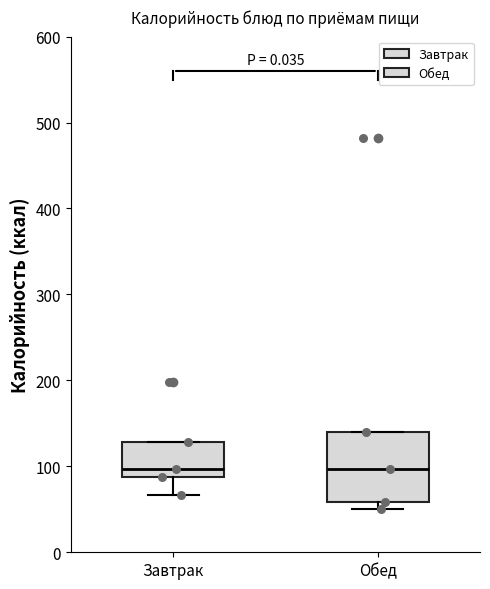

Where is the lower edge of the box for Обед on the y-axis? The values are not printed on the chart, so give them approximately, as read against the axis.

60